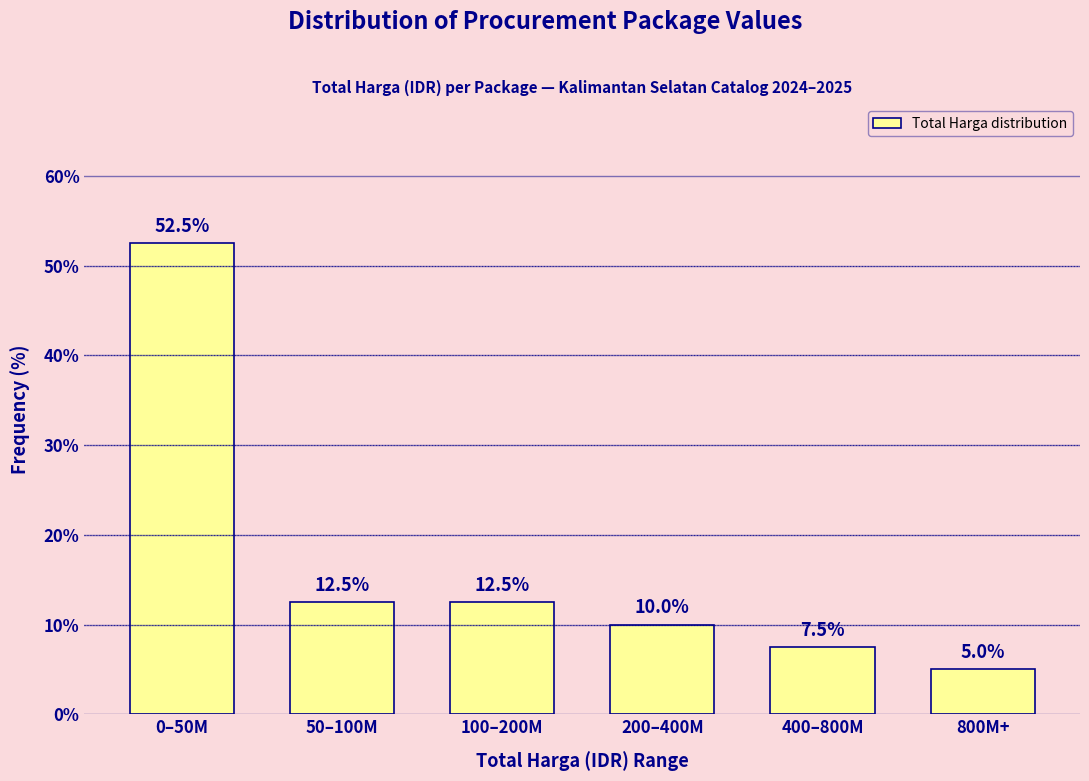

Reading left to right, list all the values displayed in this chart.

0–50M=52.5	50–100M=12.5	100–200M=12.5	200–400M=10.0	400–800M=7.5	800M+=5.0